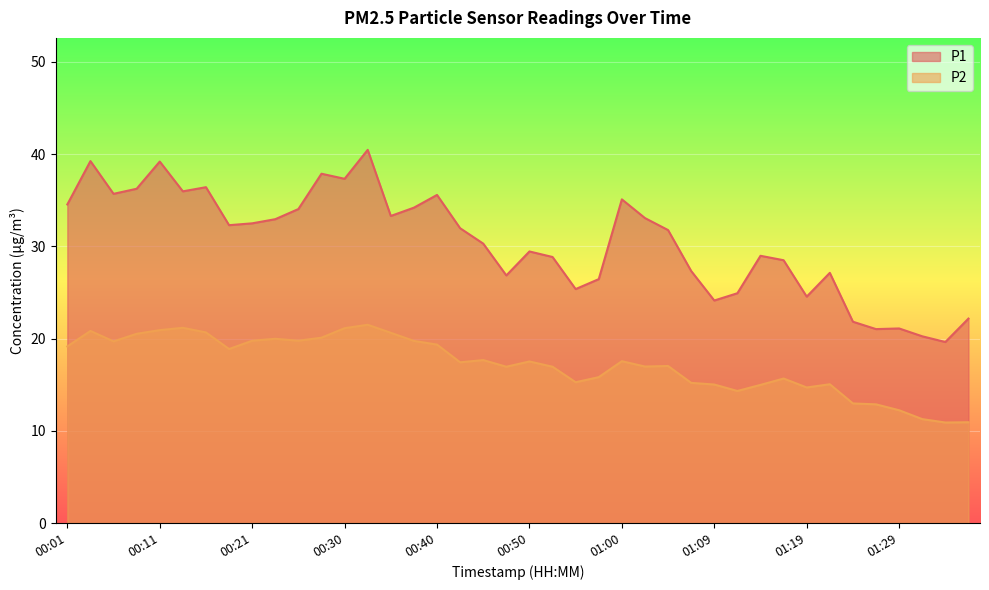

Reading left to right, what are all the values shown in this chart?

P1: 00:01=34.5	00:04=39.2	00:06=35.7	00:09=36.2	00:11=39.2	00:13=36.0	00:16=36.4	00:18=32.3	00:21=32.5	00:23=33.0	00:26=34.0	00:28=37.9	00:30=37.3	00:33=40.5	00:35=33.3	00:38=34.2	00:40=35.6	00:43=32.0	00:45=30.3	00:48=26.9	00:50=29.4	00:52=28.9	00:55=25.4	00:57=26.4	01:00=35.1	01:02=33.1	01:05=31.8	01:07=27.3	01:09=24.1	01:12=24.9	01:14=29.0	01:17=28.5	01:19=24.6	01:22=27.1	01:24=21.8	01:27=21.0	01:29=21.1	01:31=20.2	01:34=19.6	01:36=22.2
P2: 00:01=19.1	00:04=20.8	00:06=19.7	00:09=20.5	00:11=20.9	00:13=21.2	00:16=20.7	00:18=18.9	00:21=19.8	00:23=20.0	00:26=19.8	00:28=20.1	00:30=21.1	00:33=21.5	00:35=20.6	00:38=19.8	00:40=19.4	00:43=17.4	00:45=17.7	00:48=16.9	00:50=17.5	00:52=16.9	00:55=15.3	00:57=15.8	01:00=17.6	01:02=17.0	01:05=17.0	01:07=15.2	01:09=15.0	01:12=14.3	01:14=15.0	01:17=15.7	01:19=14.7	01:22=15.1	01:24=13.0	01:27=12.9	01:29=12.2	01:31=11.3	01:34=10.9	01:36=10.9